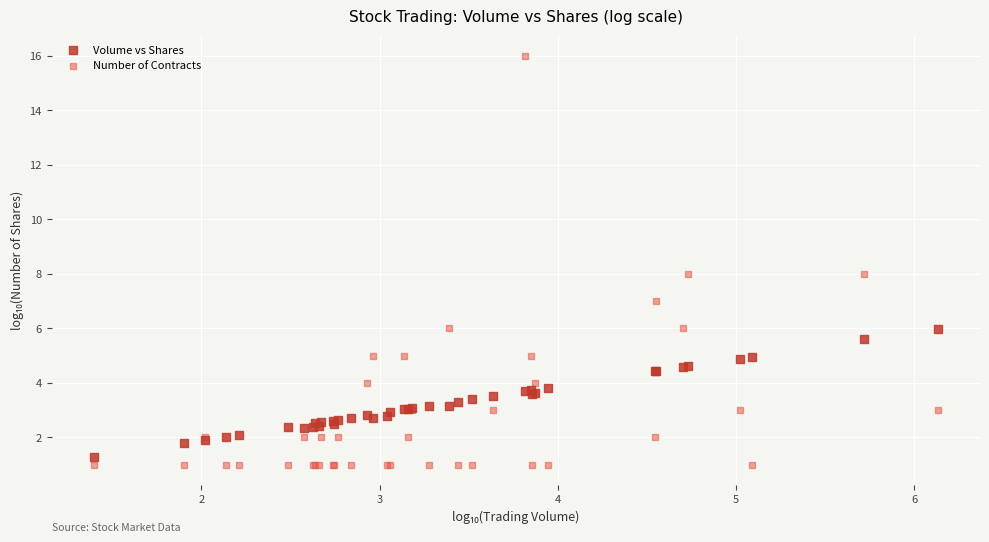

Which series has the largest Y range (max minus min)?

Number of Contracts